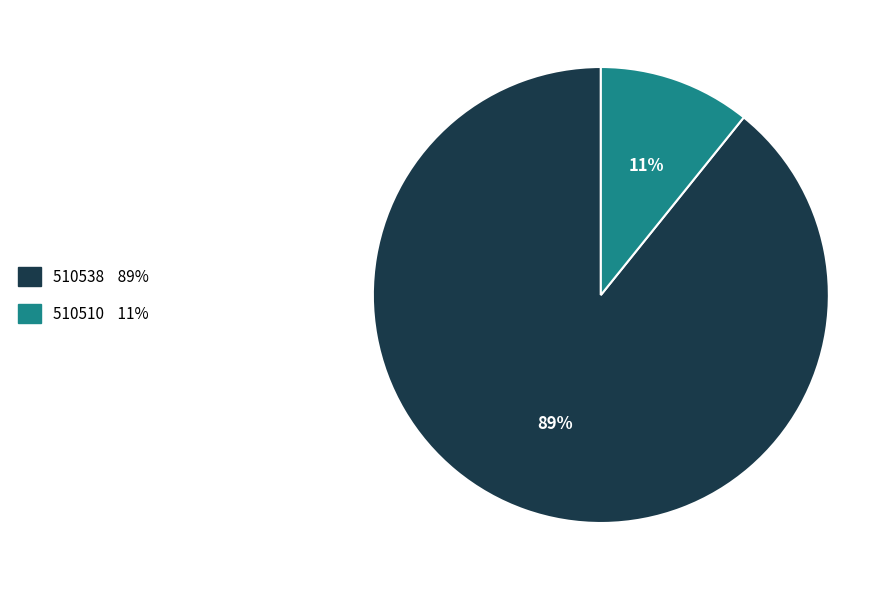

Does 510538 represent more than half of the total?

Yes